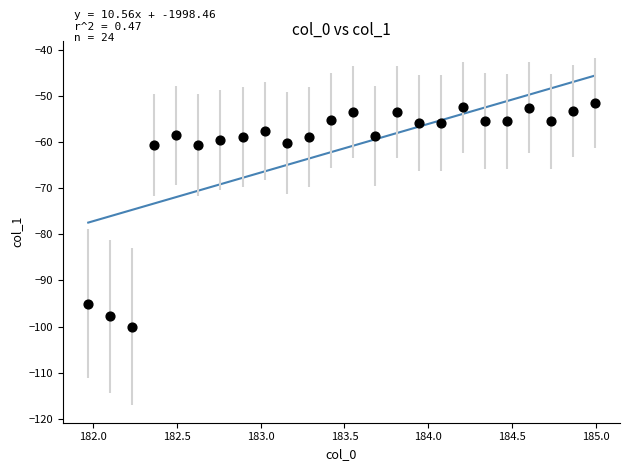

What is the range of Y values (max minus min)?

48.6